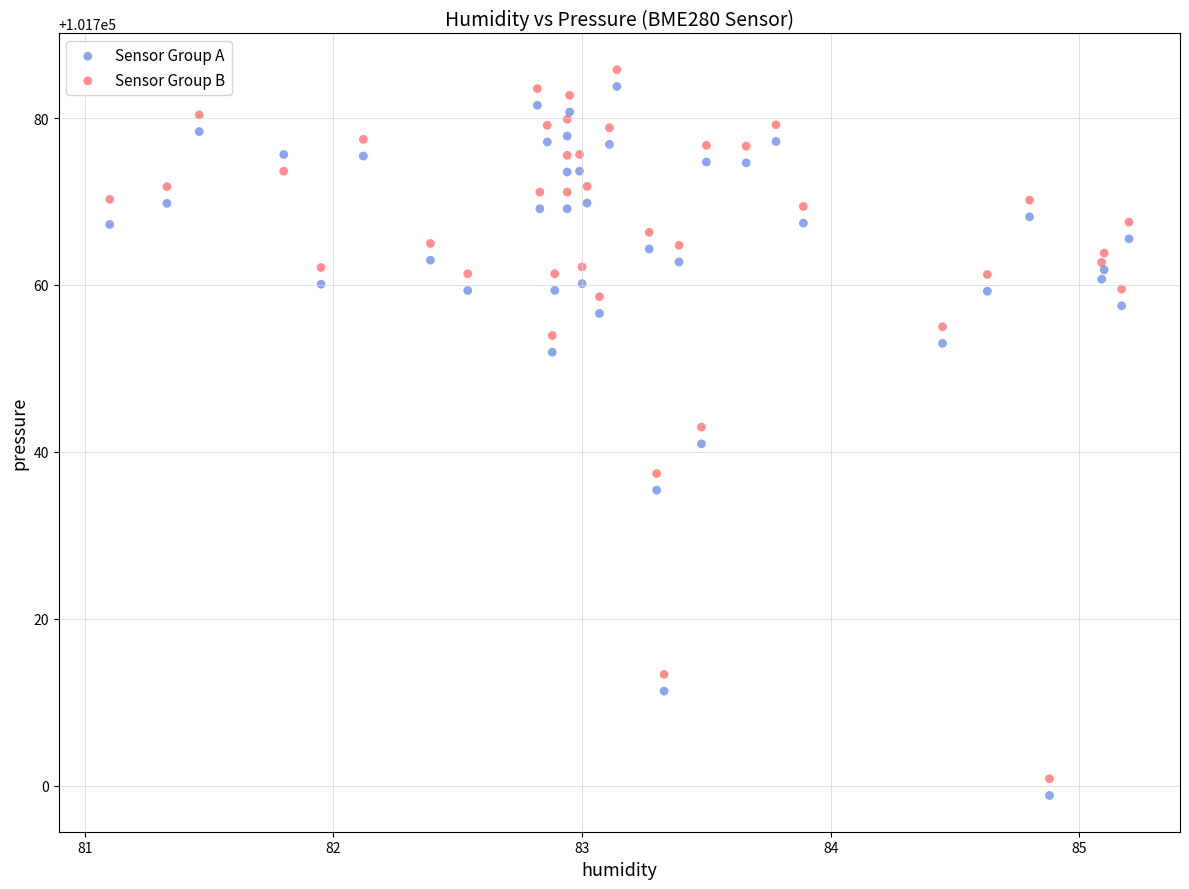

What is the X range (max minus min) for the scatter plot?

4.1